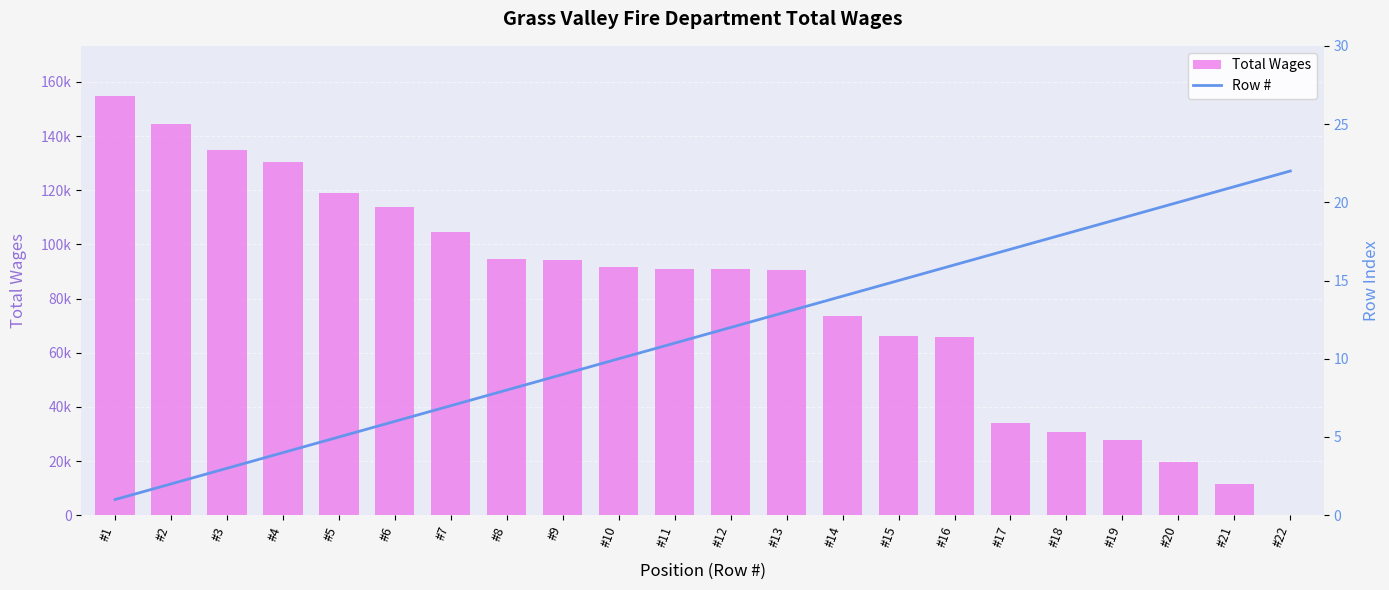

The Row # series shows 1 at #1. True or false?

False